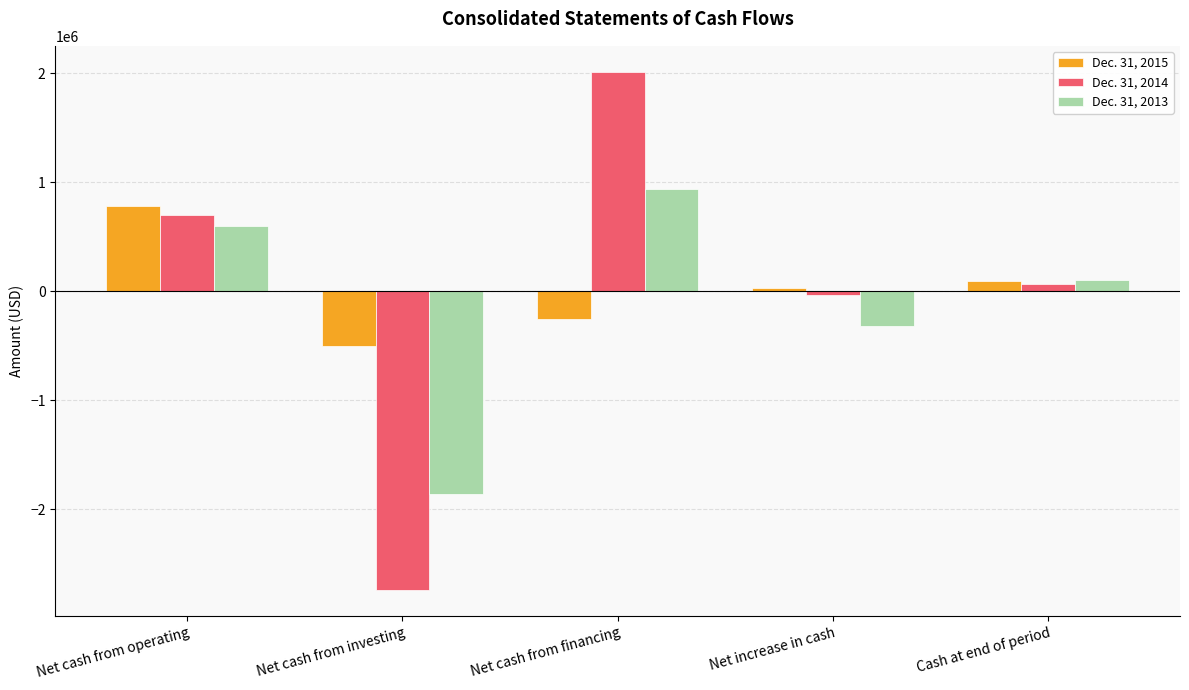

At which category is the sum across all series the highest?

Net cash from financing